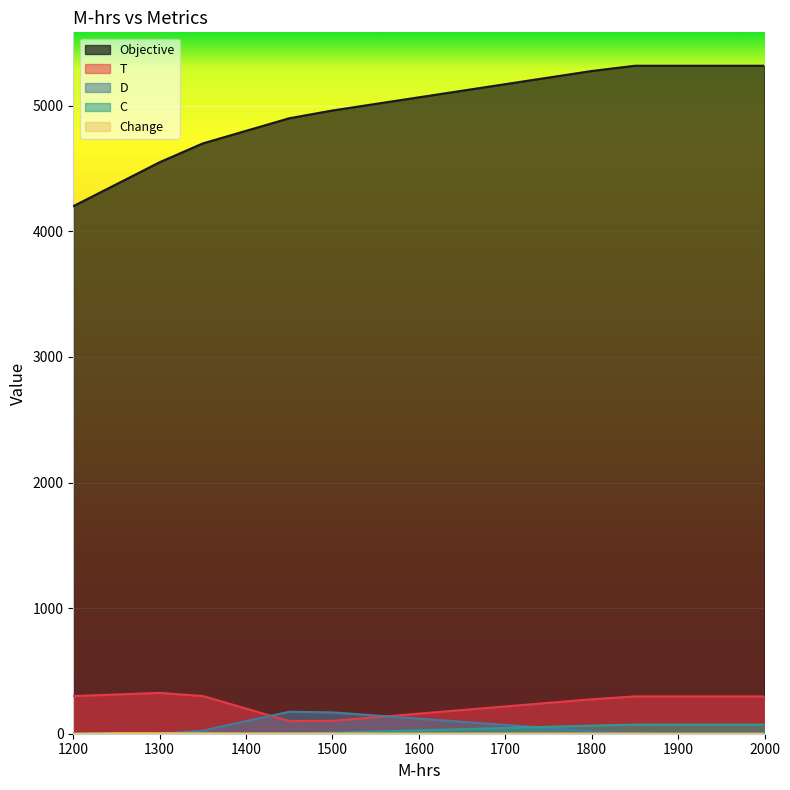

How many intersections are there between T and D?

2